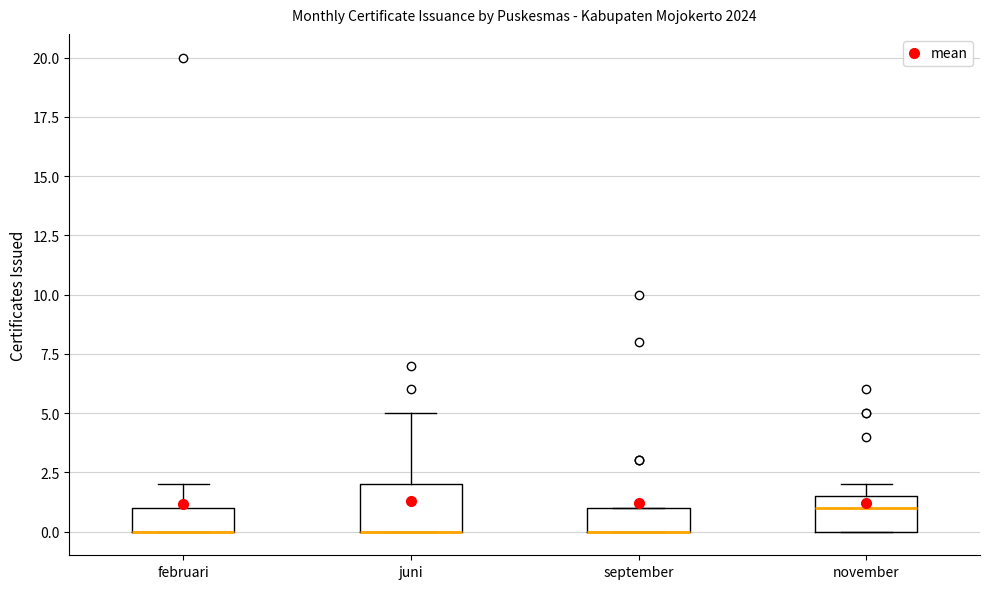

Reading left to right, read every box against the y-axis: the position of its median line, the range the box covers, and the ends of its whiskers. The values are not printed on the chart, so give them approximately, as read against the axis.

februari: median 0.0 (drawn on the box's lower edge), box 0.0 to 1.0, whiskers 0.0 to 2.0
juni: median 0.0 (drawn on the box's lower edge), box 0.0 to 2.0, whiskers 0.0 to 5.0
september: median 0.0 (drawn on the box's lower edge), box 0.0 to 1.0, whiskers 0.0 to 1.0
november: median 1.0, box 0.0 to 1.5, whiskers 0.0 to 2.0